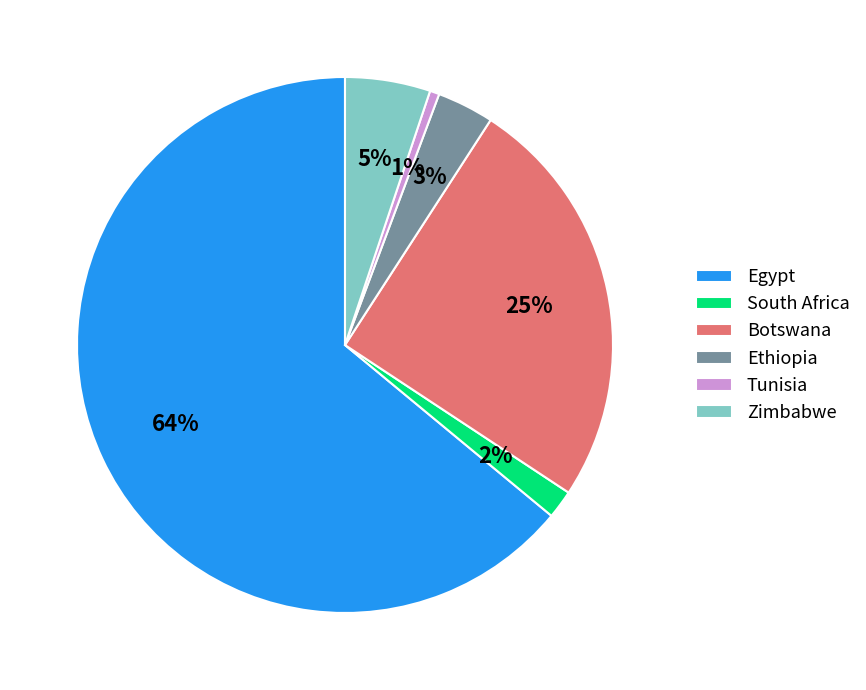

To the nearest percent, what portion does Botswana represent?

25%